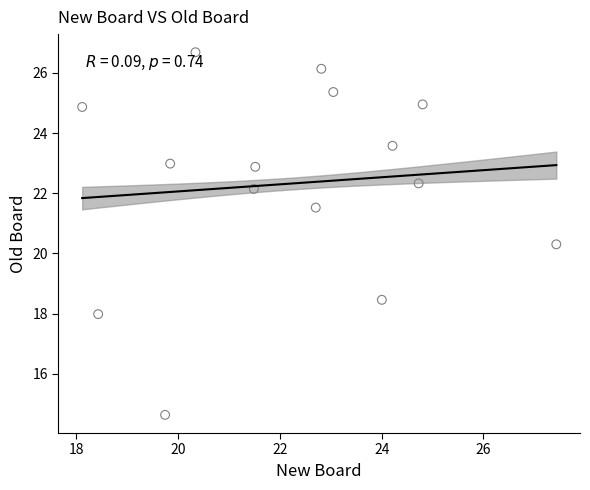

What is the range of X values (max minus min)?

9.3